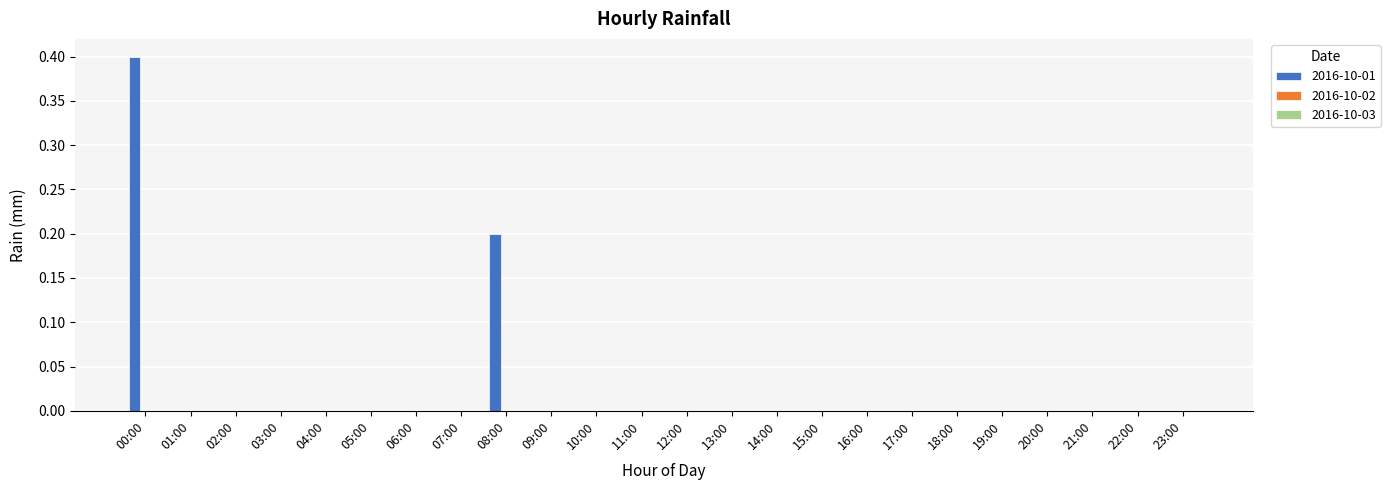

True or false: the data shows 0.0 at 23:00.

True